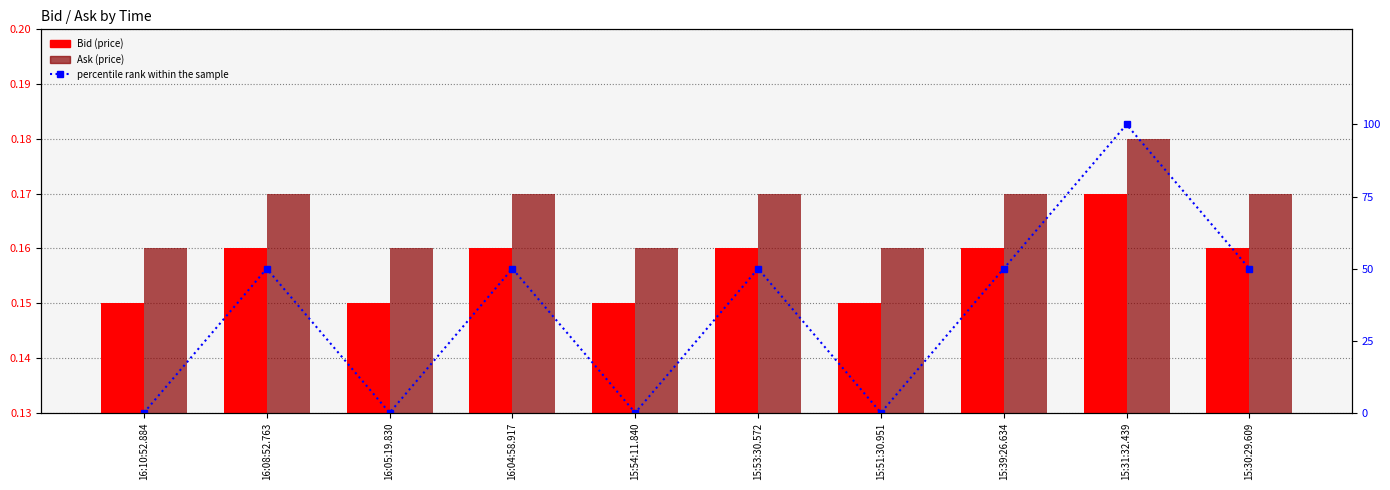

Where is Bid nearest to the value 0?

16:10:52.884